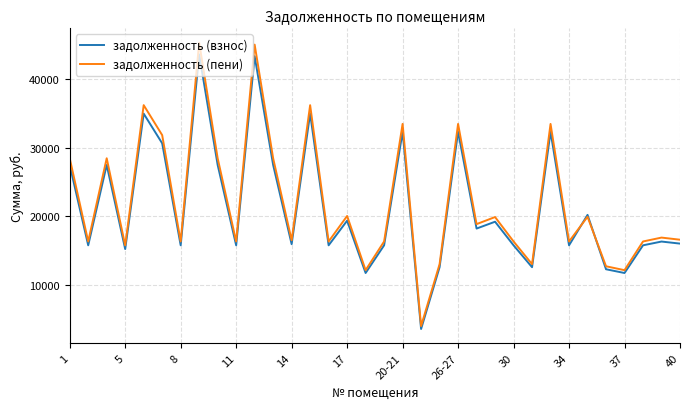

In задолженность (взнос), how many points are higher than both neighbors (excluding endpoints)?

12